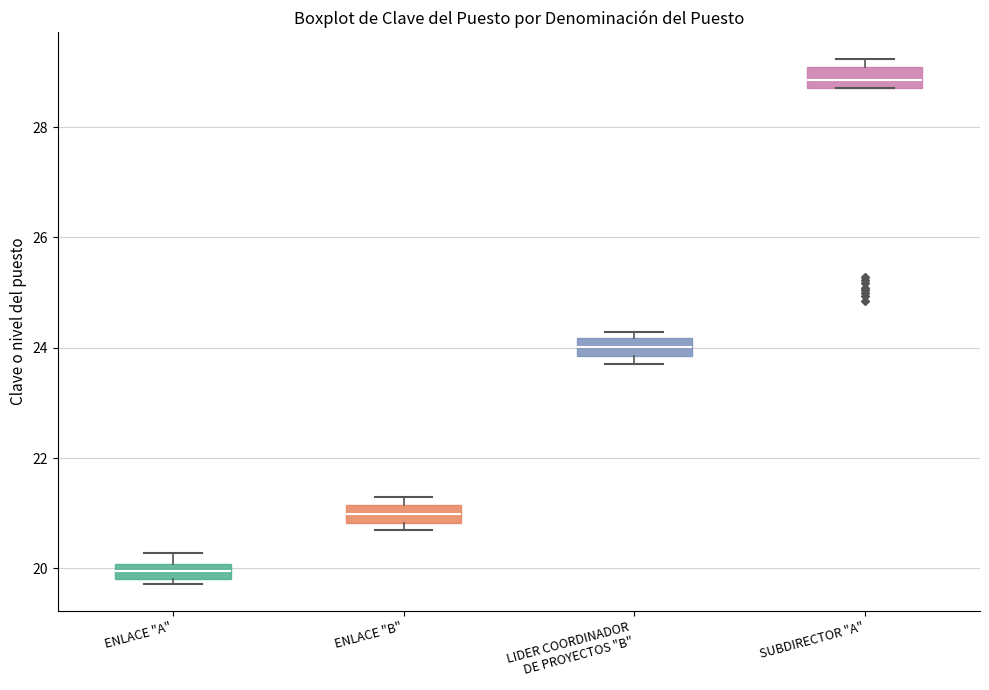

Where is the lower edge of the box for LIDER COORDINADOR DE PROYECTOS "B" on the y-axis? The values are not printed on the chart, so give them approximately, as read against the axis.

23.8